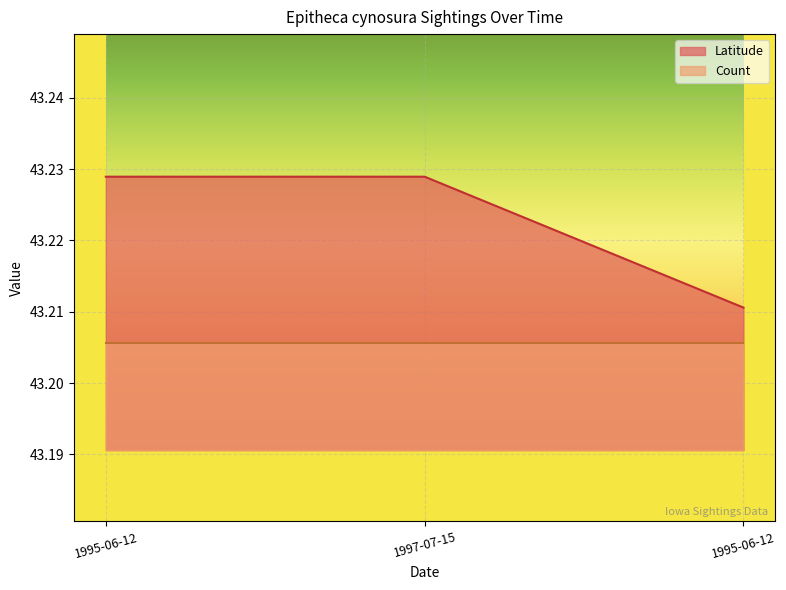

Count the number of categories in the chart.

3